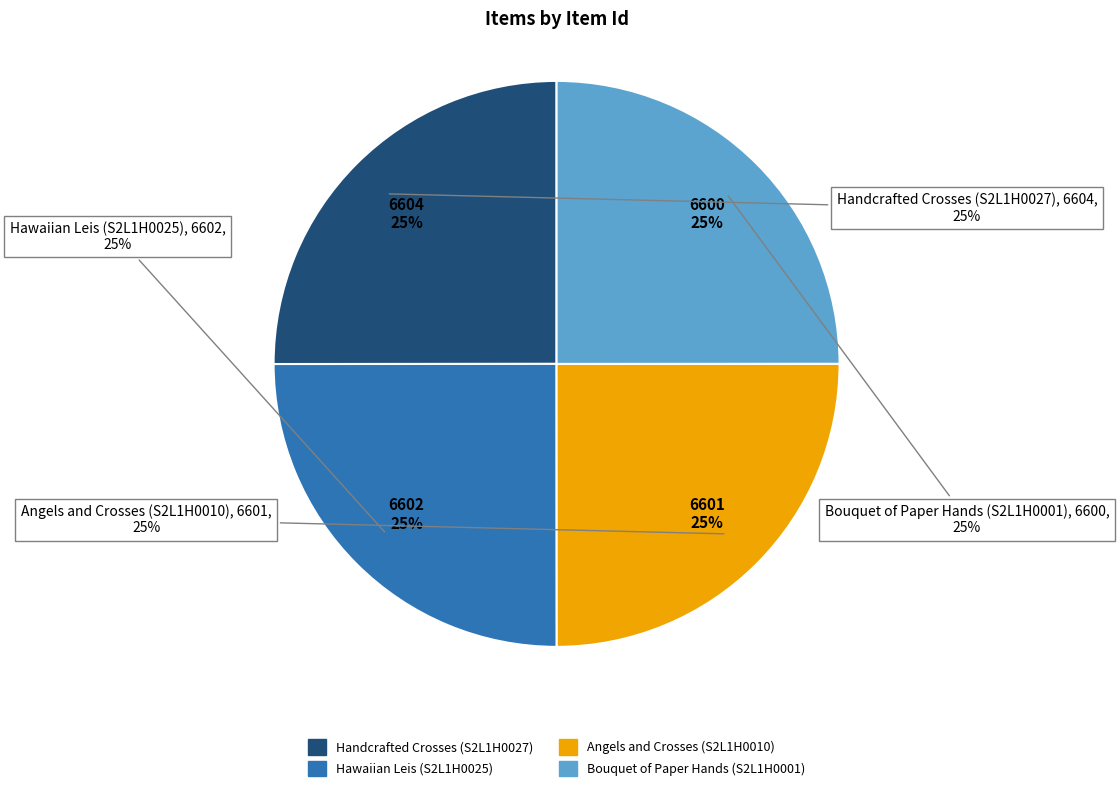

What is the largest slice in the pie chart?

Handcrafted Crosses (S2L1H0027)